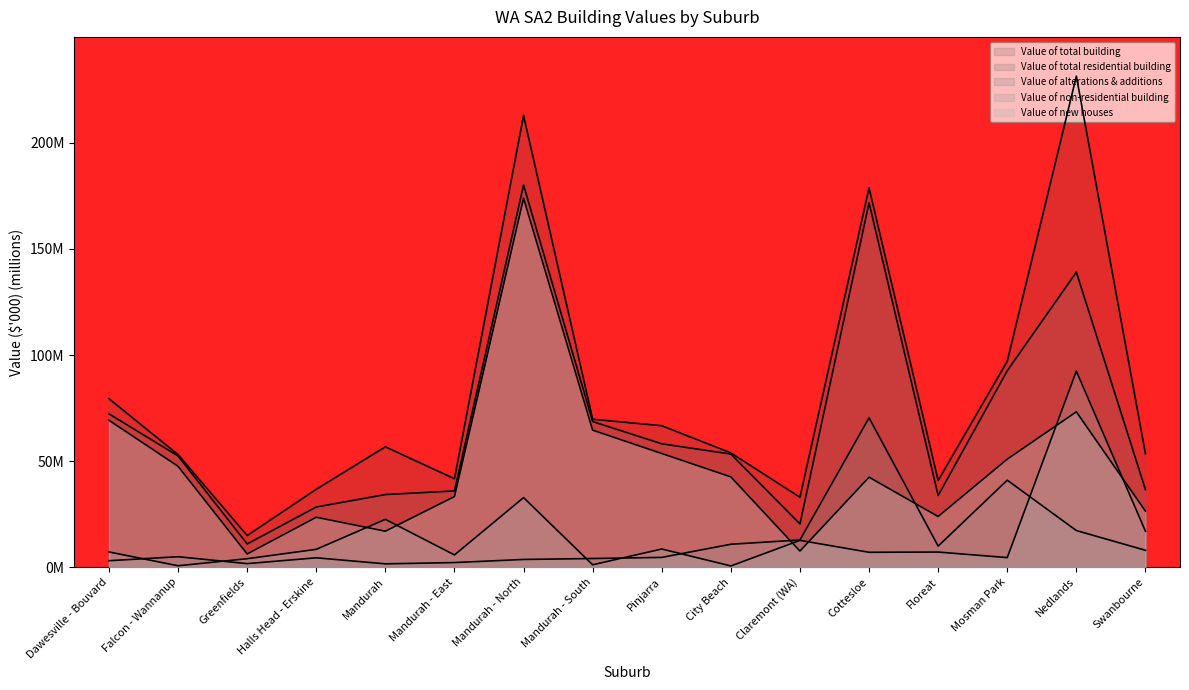

What position from the right is City Beach?

7